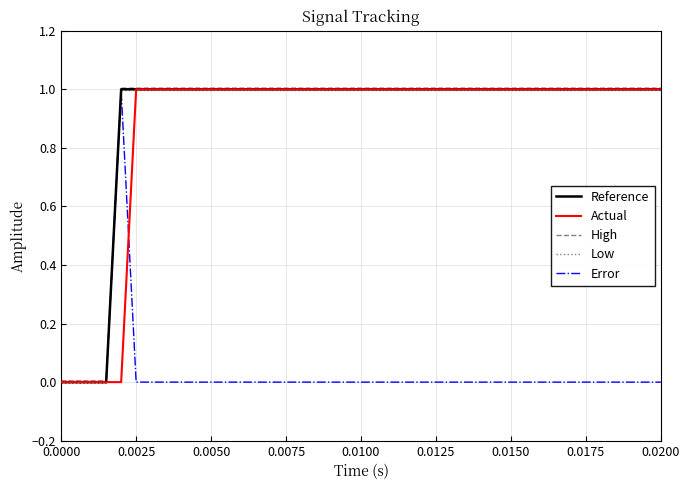

What is the sum of all Actual values?

26.0